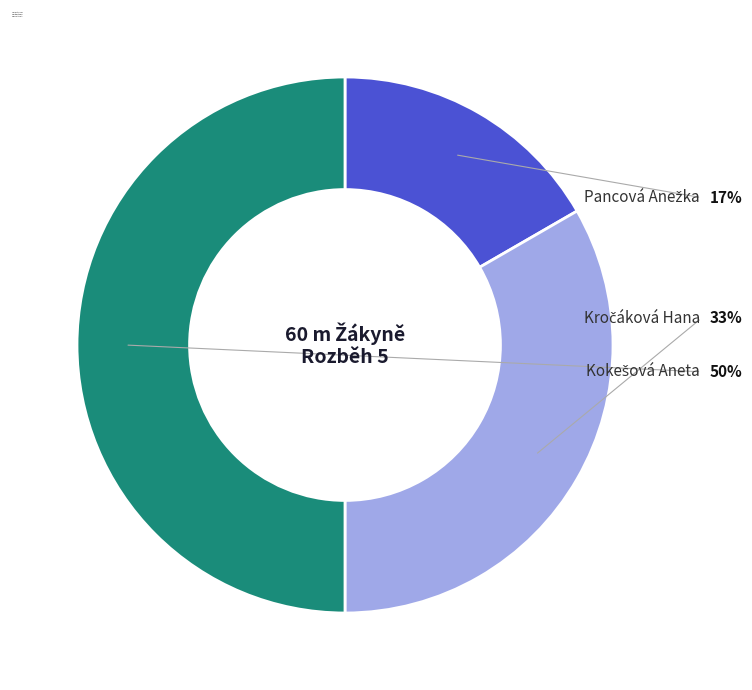

To the nearest percent, what portion does Kokešová Aneta represent?

50%